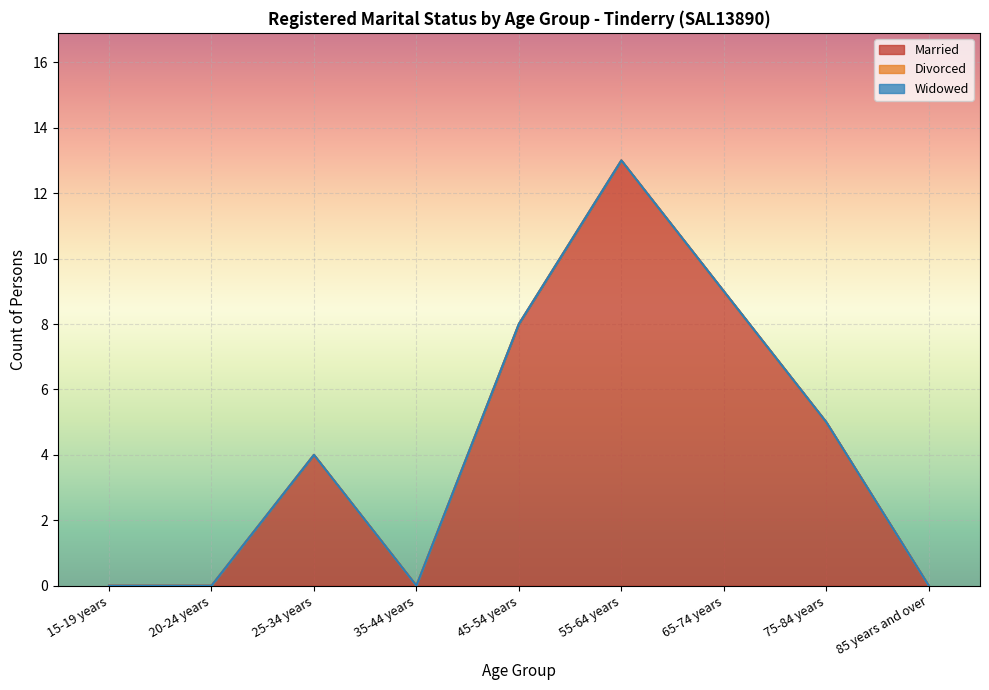

At which label does Married reach its minimum?

15-19 years